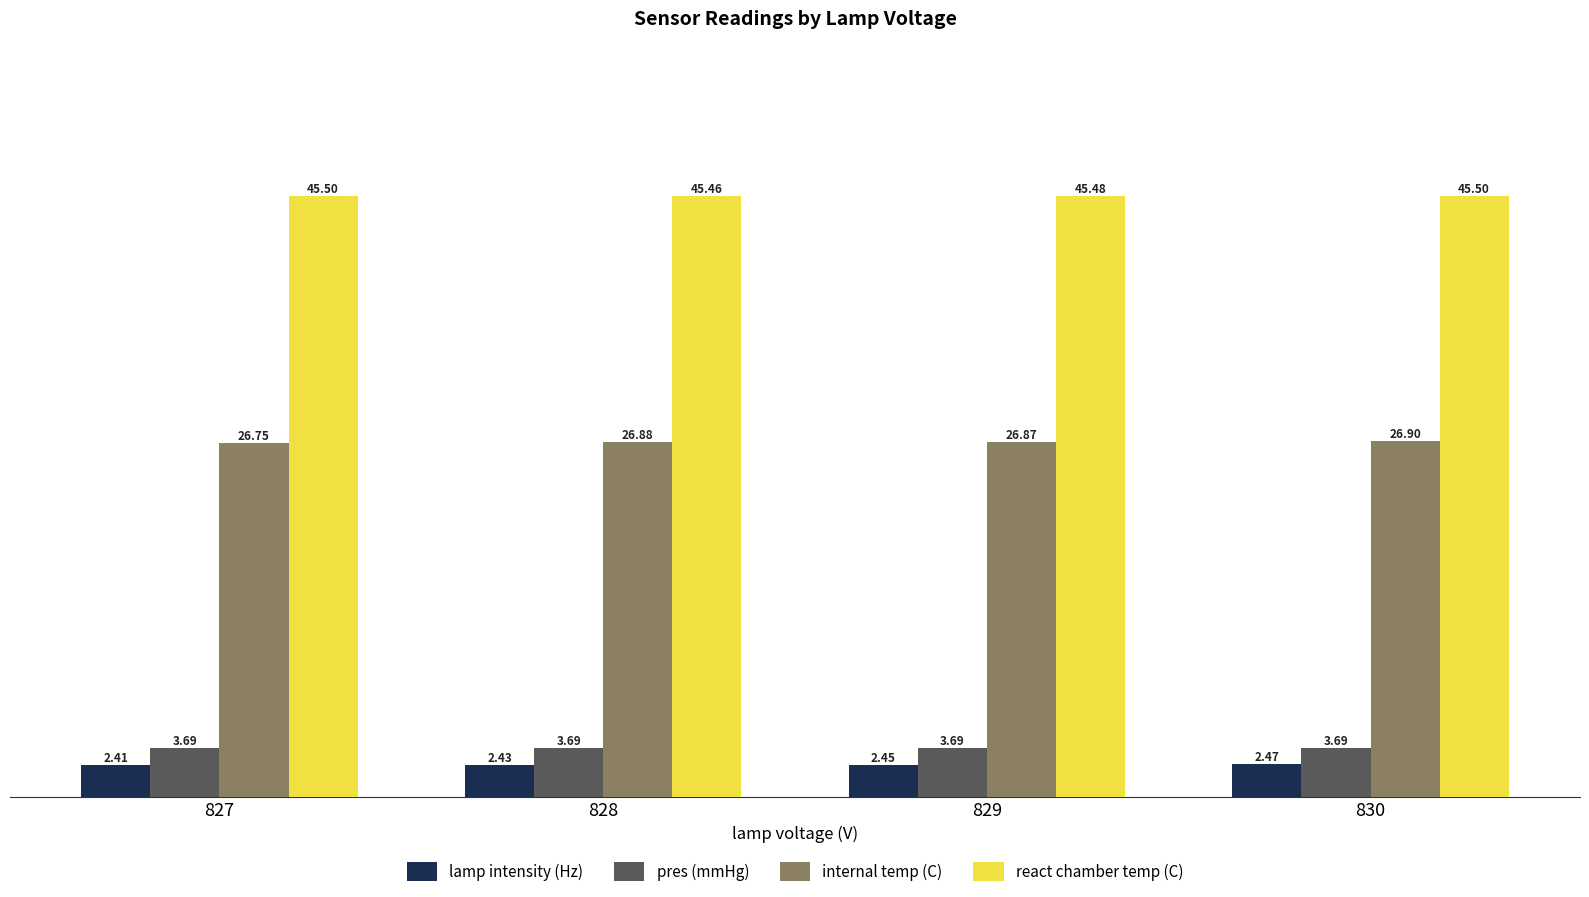

Is it true that react chamber temp (C) equals 45.5 at 827?

True